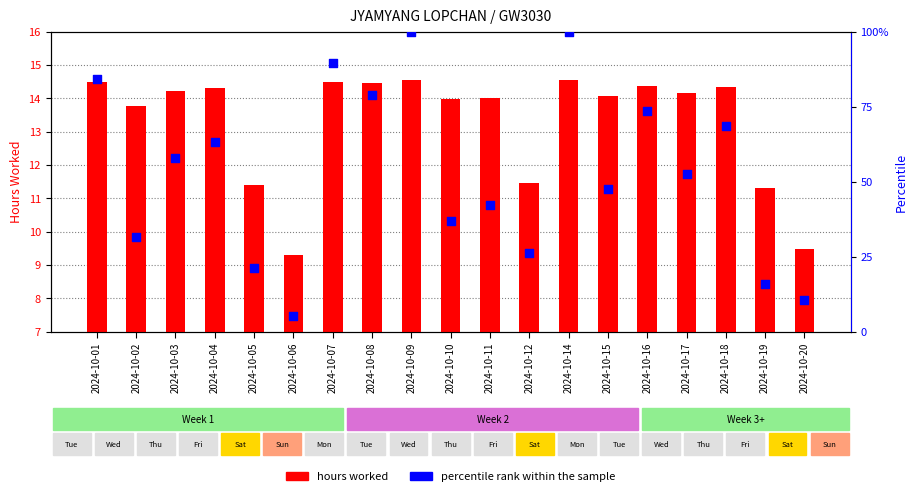

What is the total value across all series at 2024-10-08?

93.4